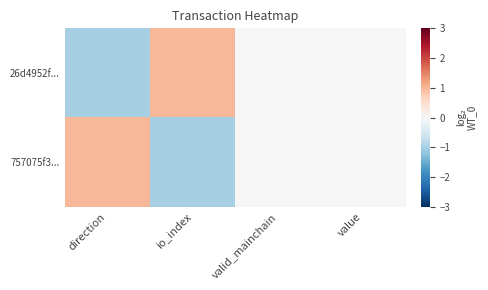

Which has a higher value, valid_mainchain or direction?

valid_mainchain